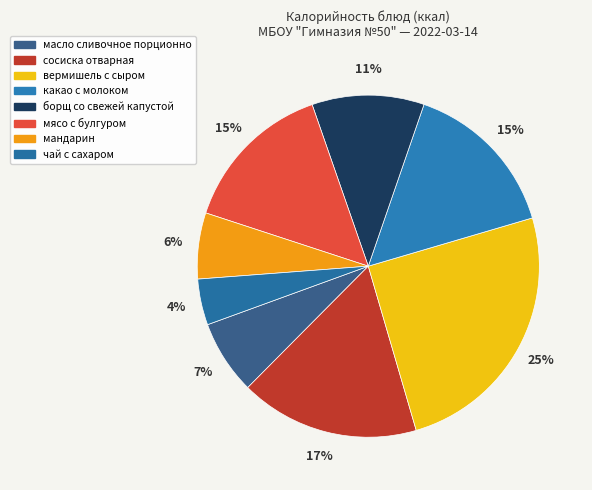

How many slices are in this pie chart?

8